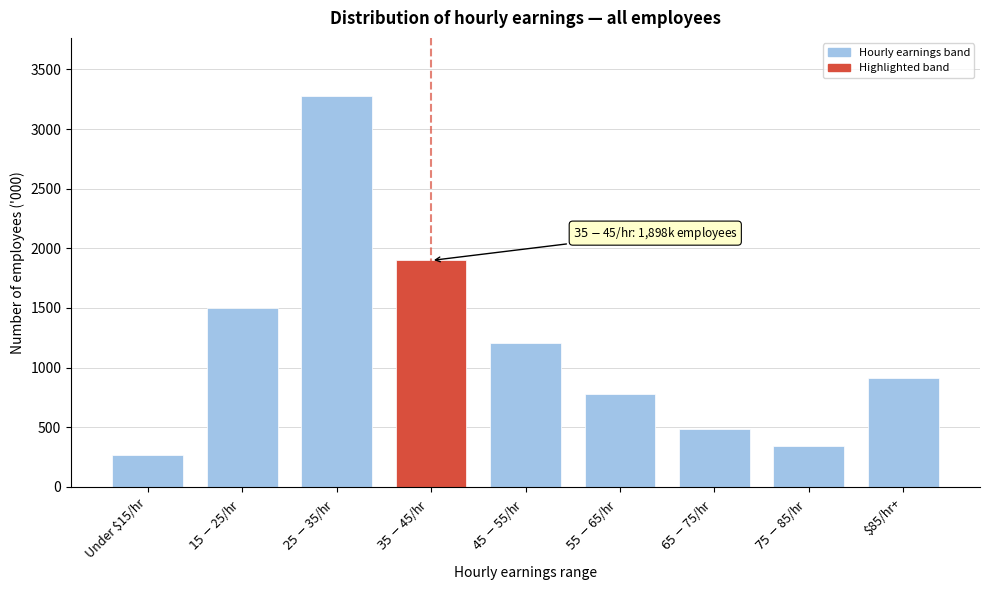

Reading left to right, what are all the values shown in this chart?

267.8	1503.3	3272.8	1897.8	1203.8	775.0	487.4	346.9	915.1